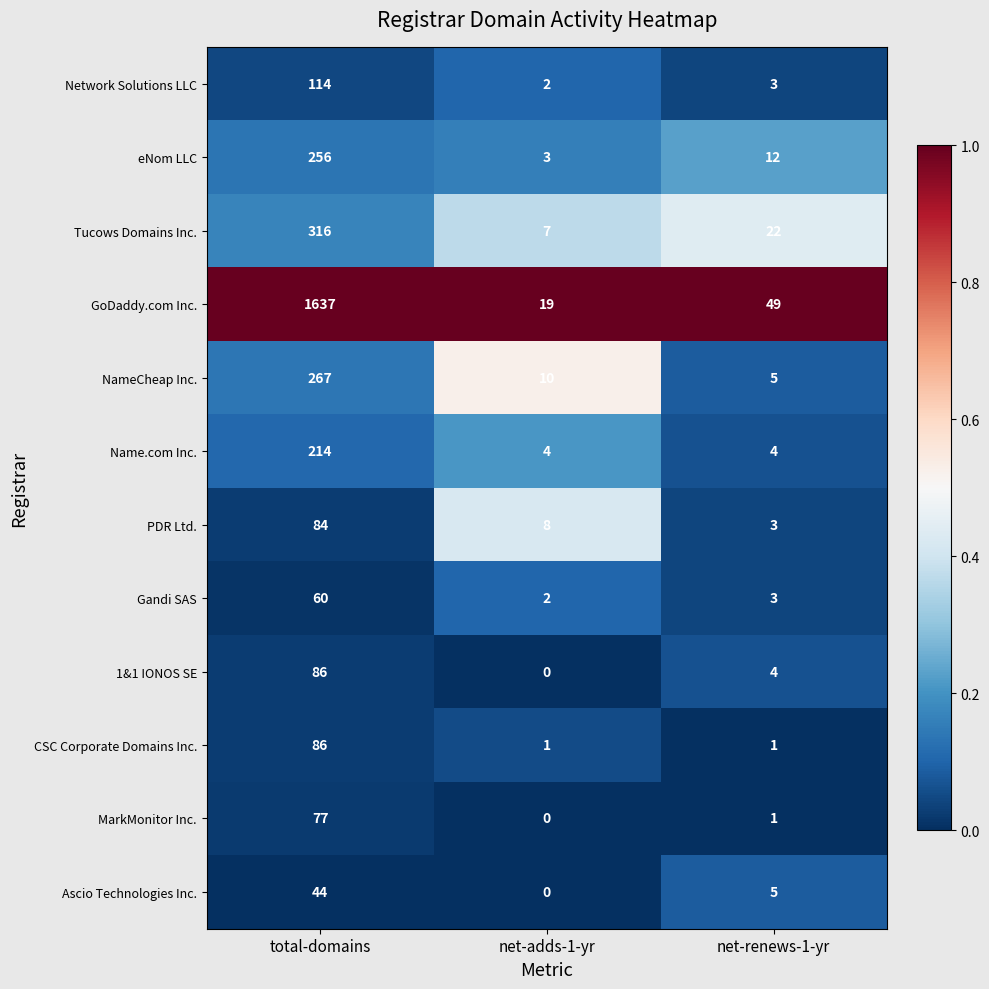

What is the spread (max minus min) of values at net-adds-1-yr?

19